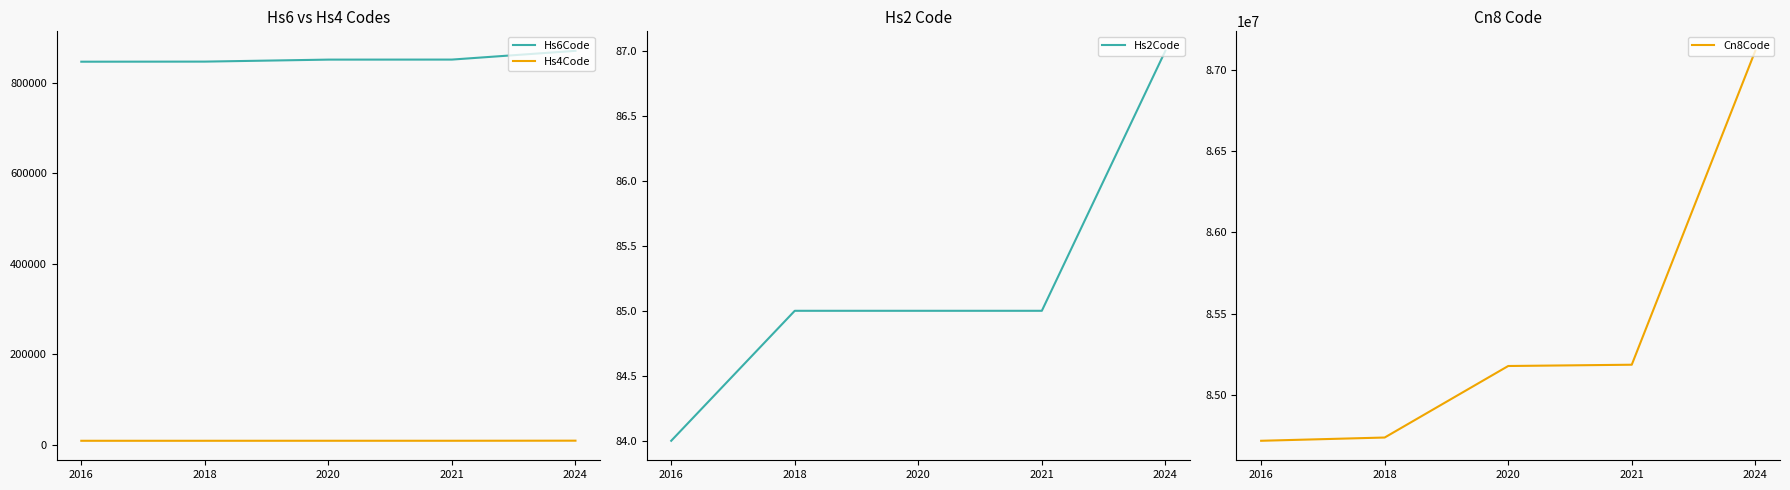

Between 2018 and 2021, which series saw the biggest shift?

Cn8Code